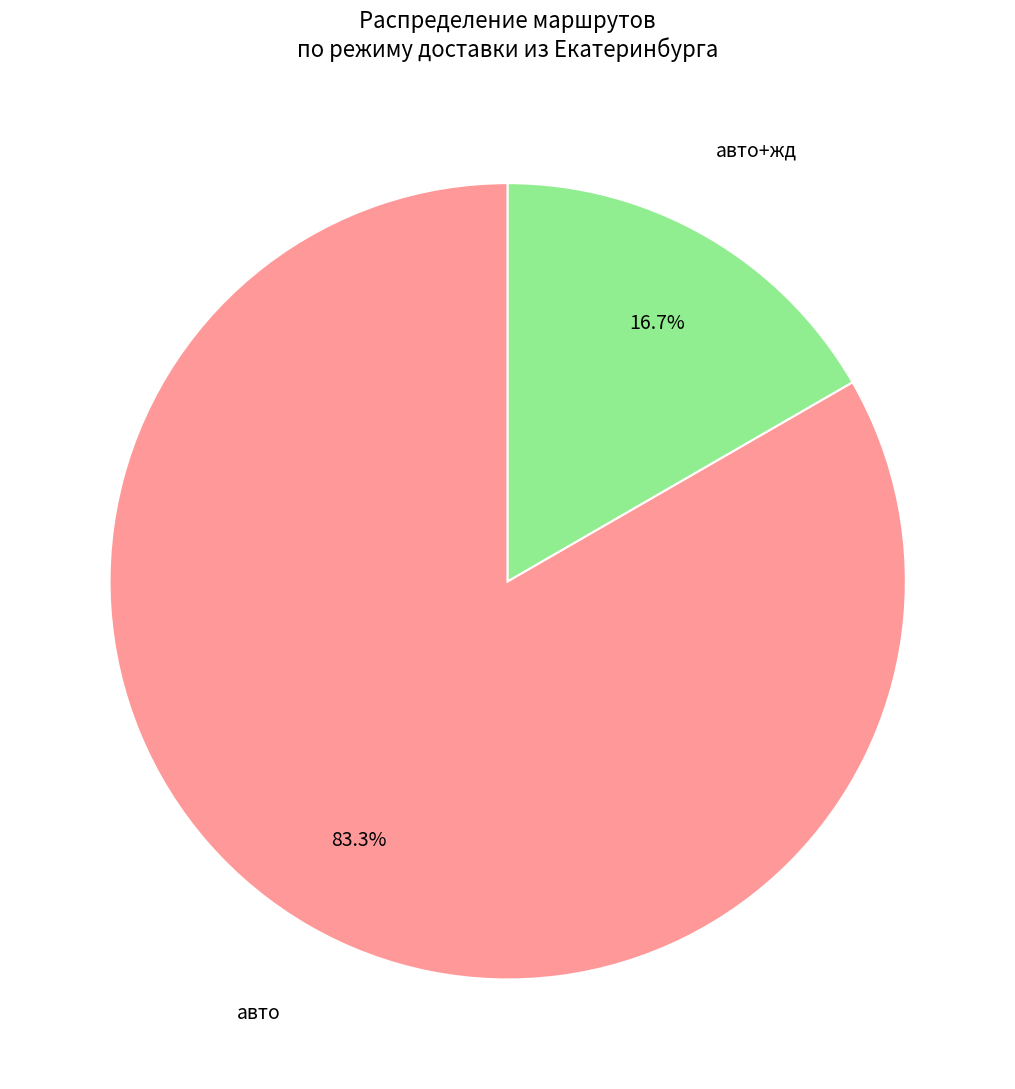

What is the largest slice in the pie chart?

авто